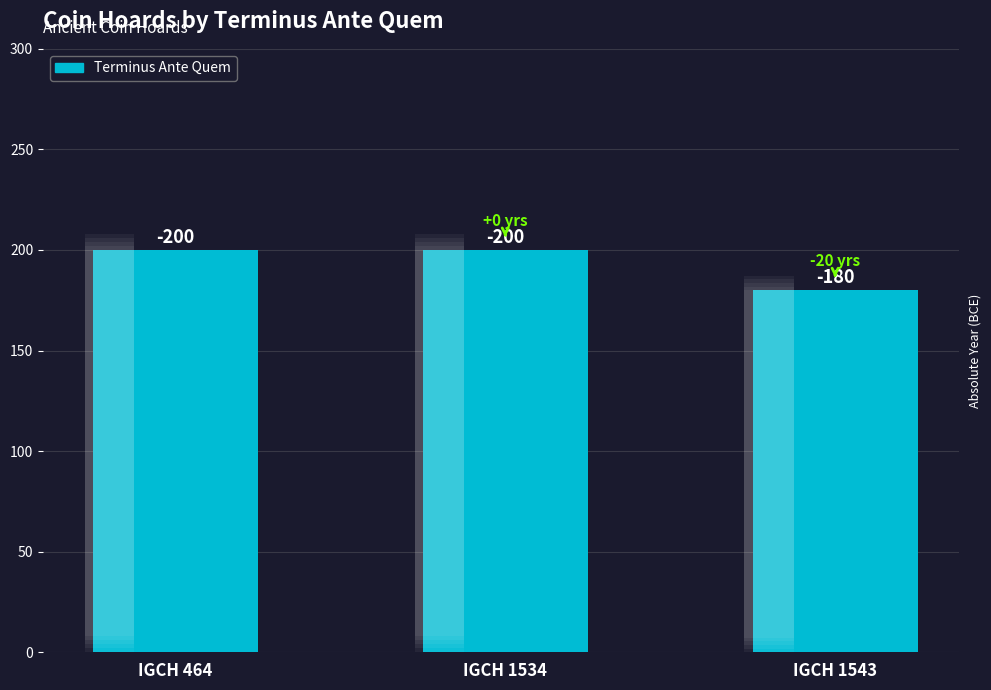

Is it true that the value at IGCH 464 is 66?

False